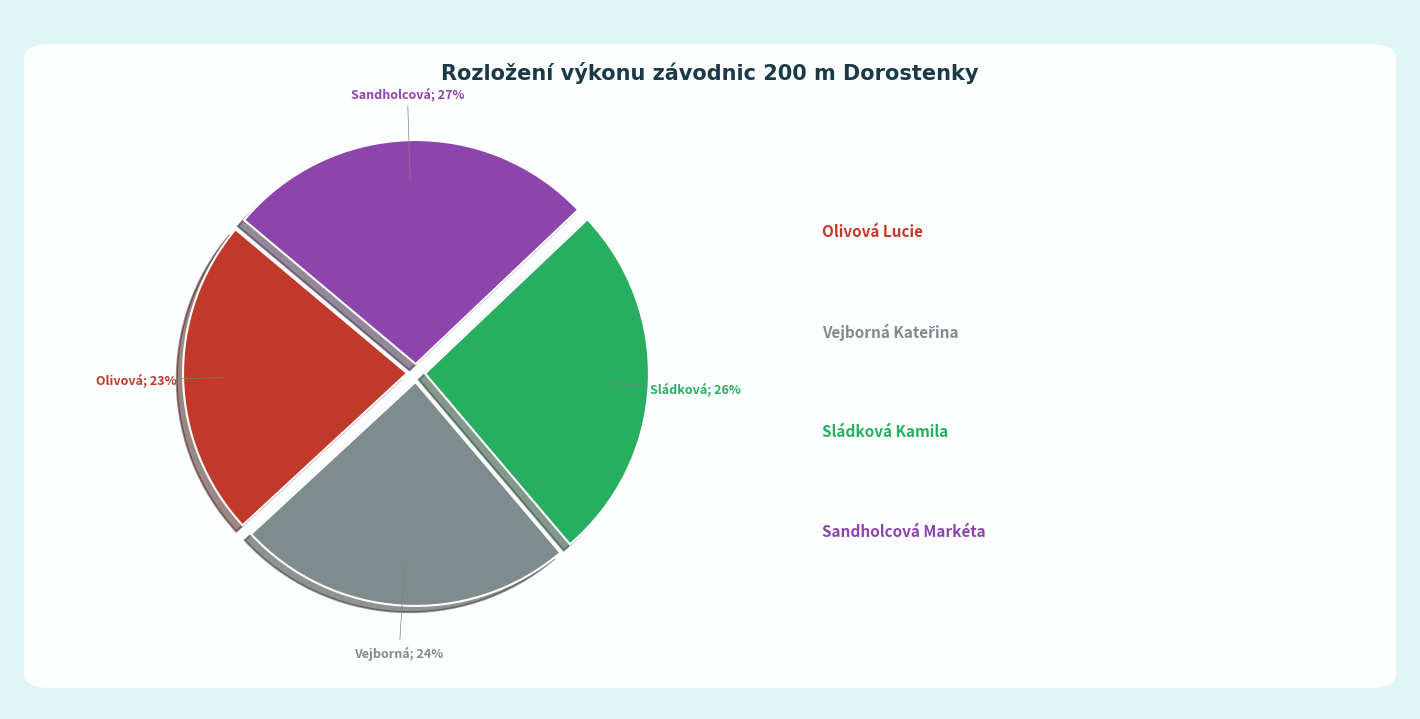

How many segments does this pie chart have?

4